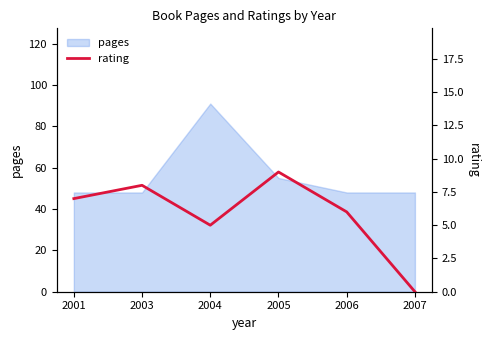

Is it true that the value at 2001 is 7?

True